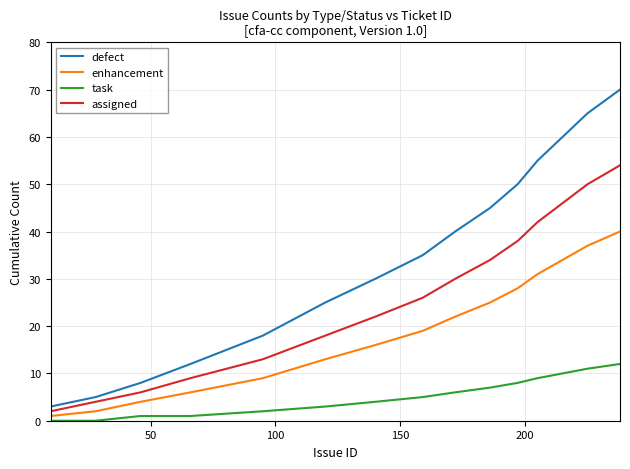

How many lines are shown in the chart?

4